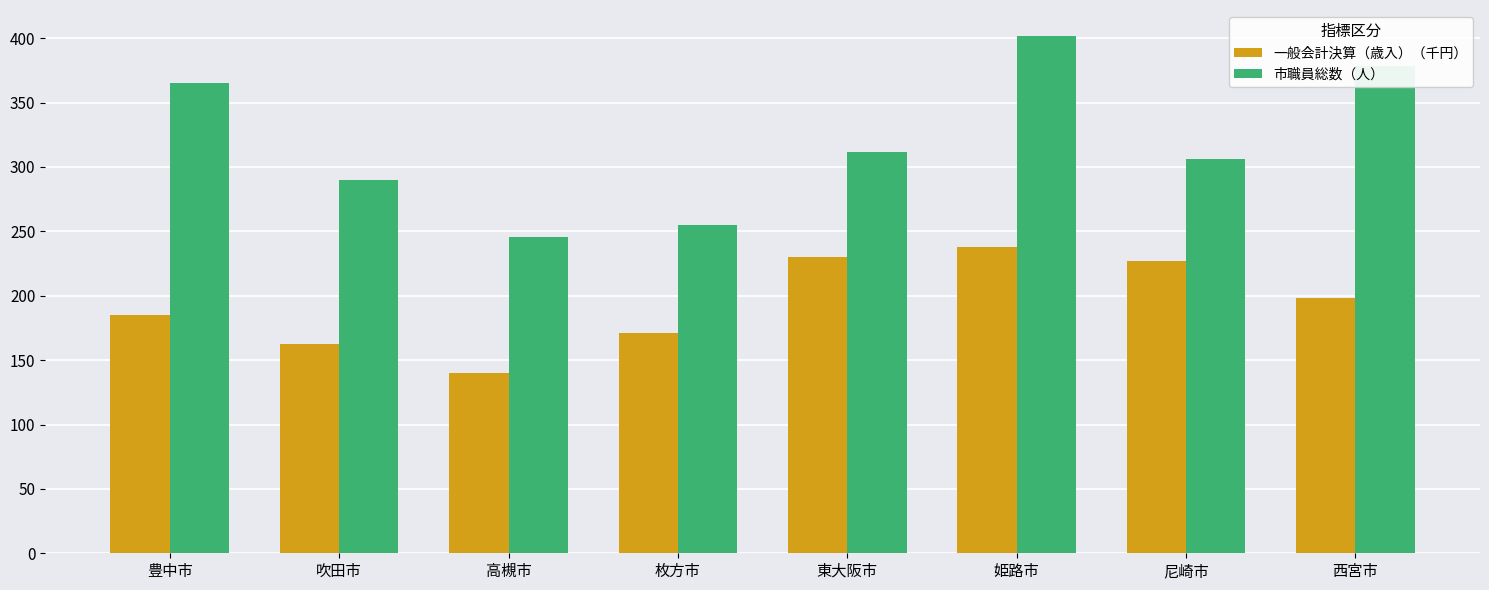

What is the label of the 6th bar from the right?

高槻市